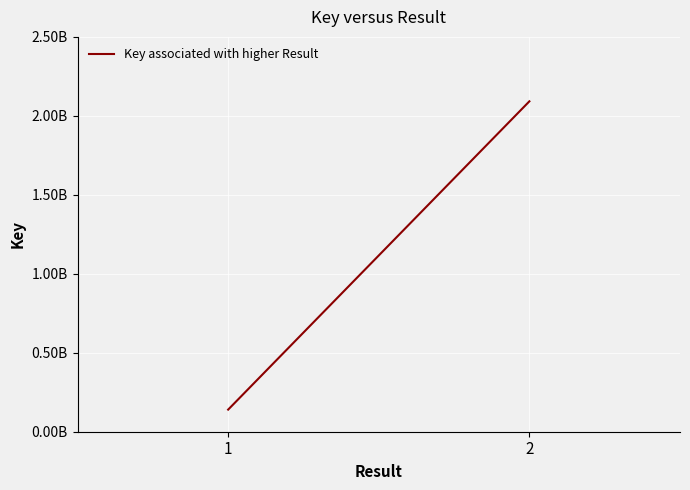

Rank the categories by value from lowest to highest.

1, 2